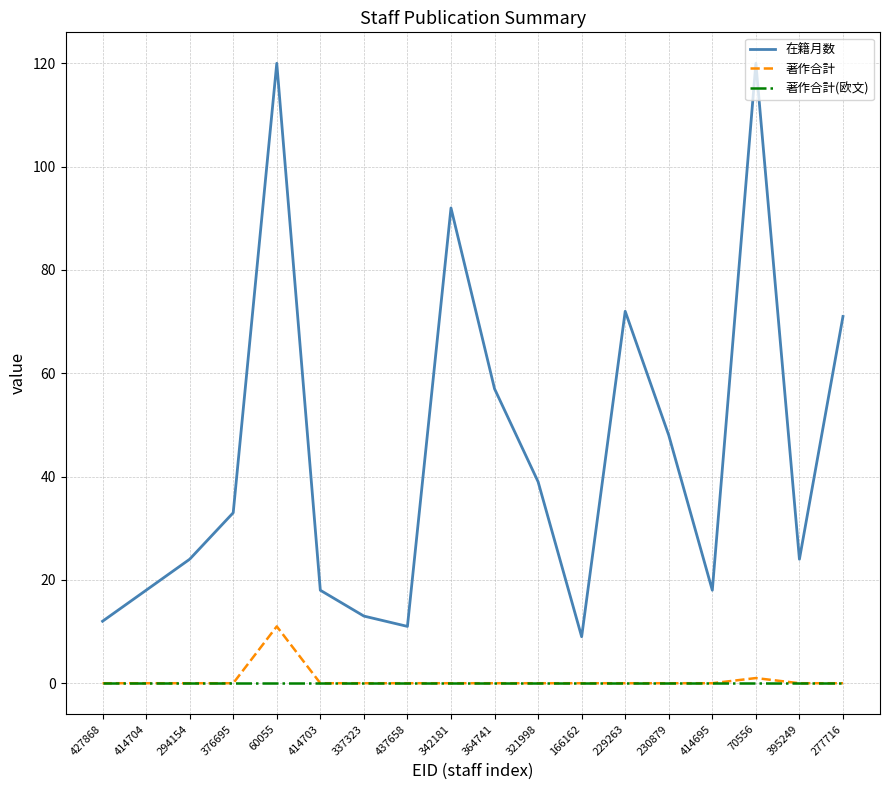

At which label does 著作合計 reach its peak?

60055